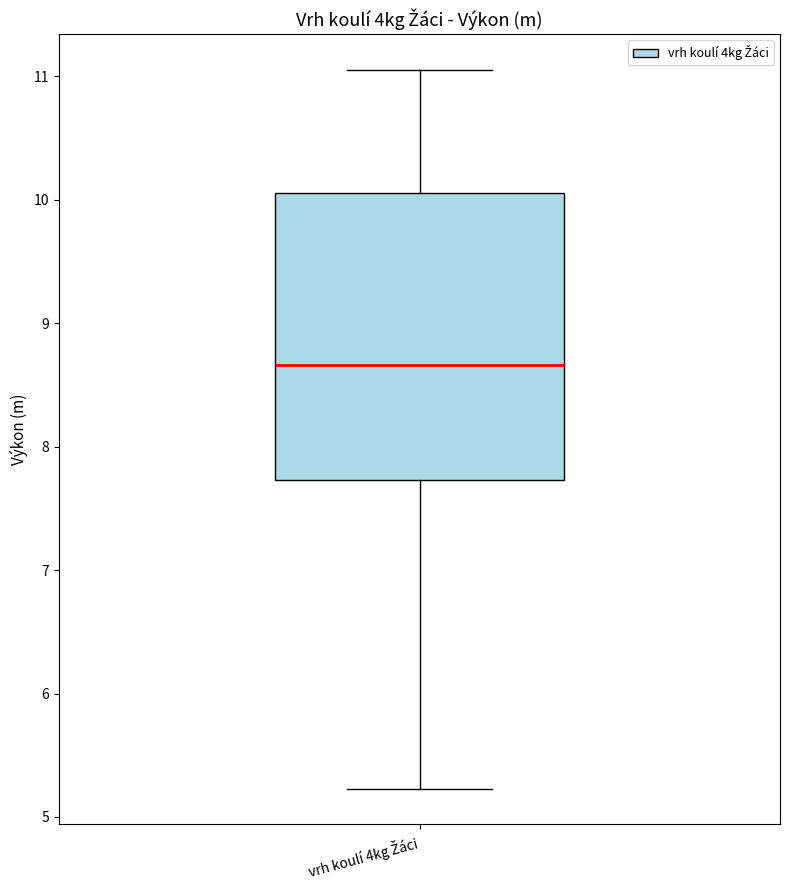

Transcribe this box plot: give where the median line is, the range the box spans, and where the two whiskers end, as read against the y-axis. The values are not printed on the chart, so give them approximately, as read against the axis.

median 8.7, box 7.7 to 10.1, whiskers 5.2 to 11.1